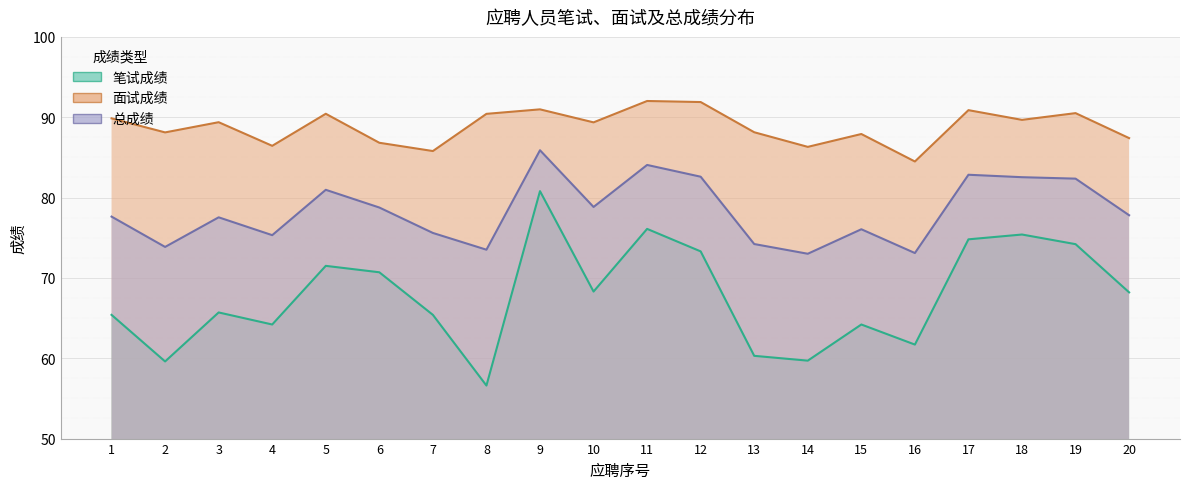

Which category has the highest value in the 笔试成绩 series?

9